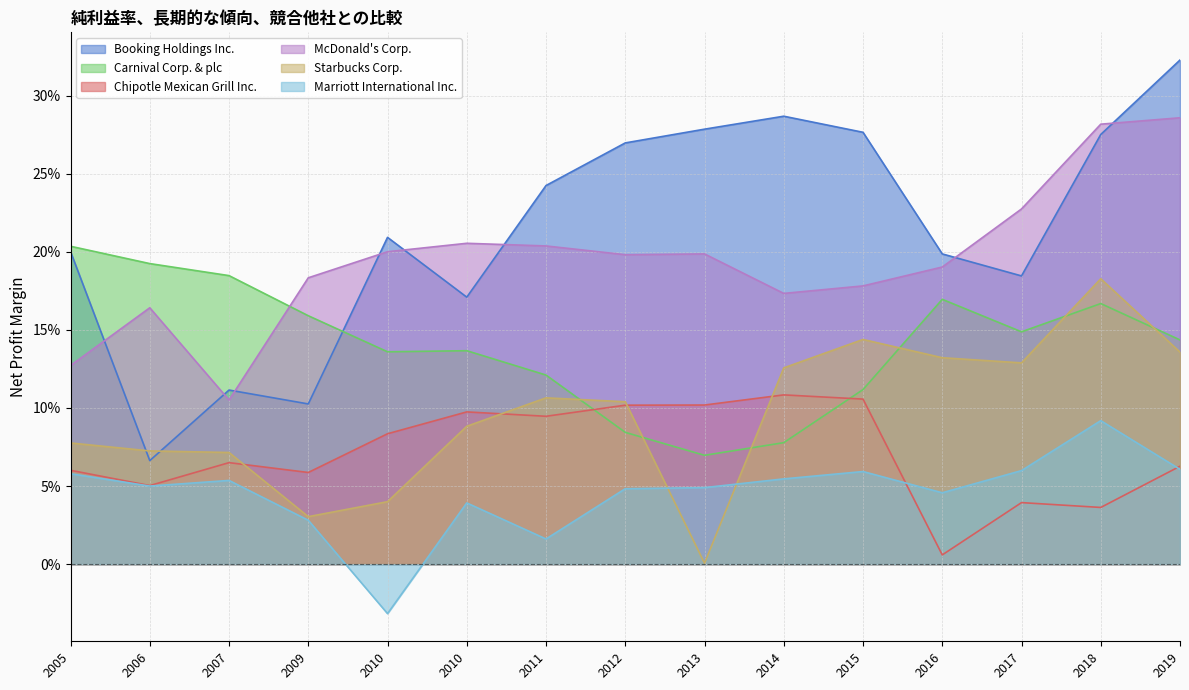

At which label is Starbucks Corp. closest to 0?

2013